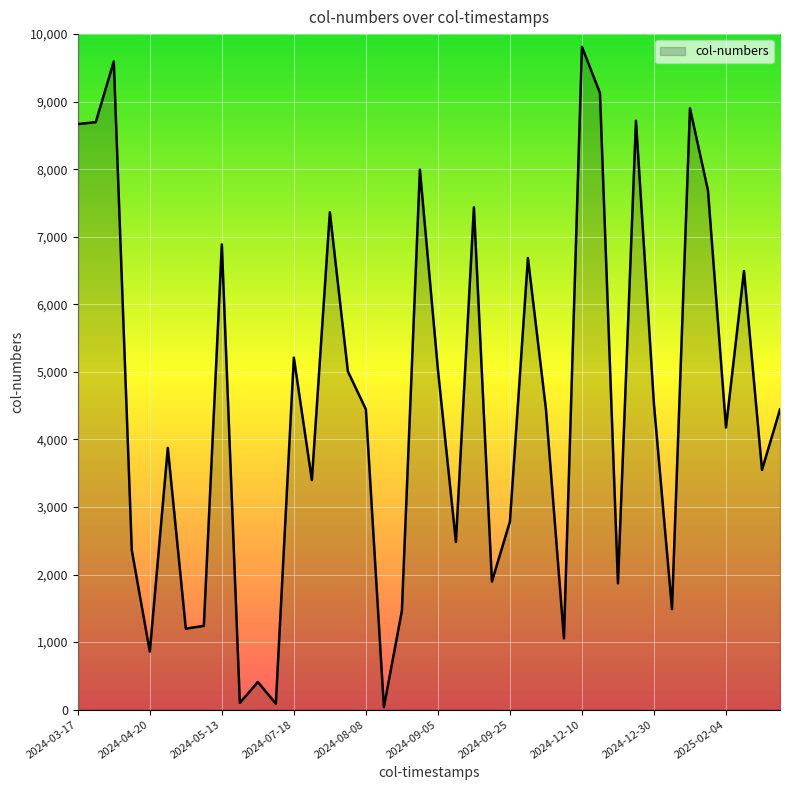

What is the difference between the maximum and minimum values?

9775